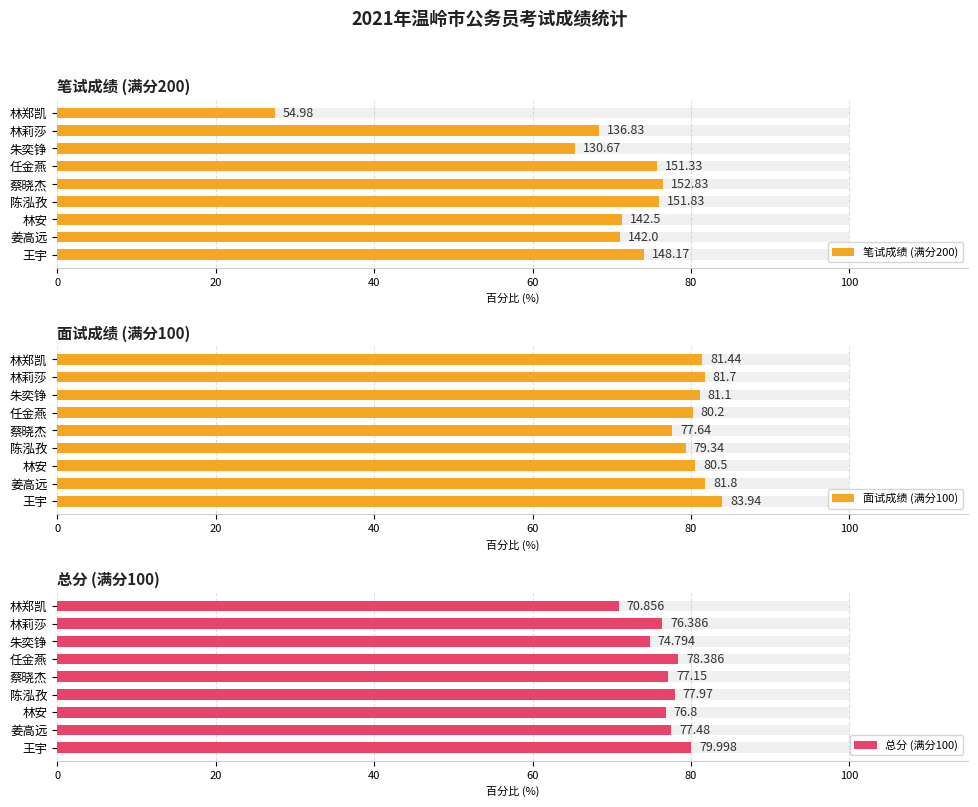

At 林莉莎, list the series in order from largest to smallest.

面试成绩 (满分100), 总分 (满分100), 笔试成绩 (满分200)